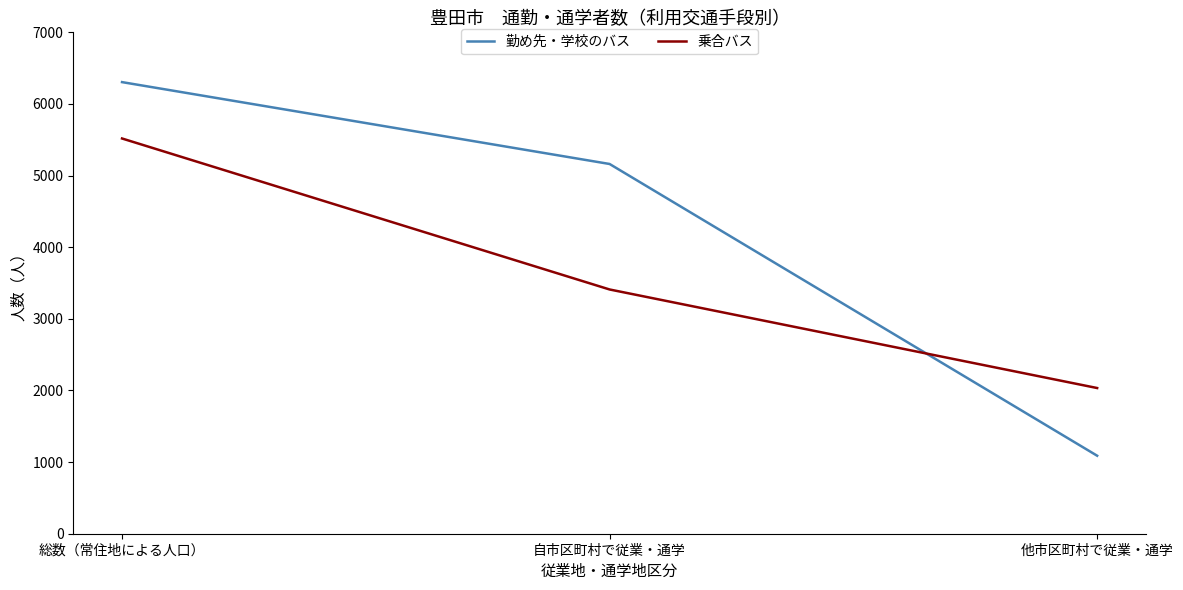

What is the average value of the 勤め先・学校のバス series?

4185